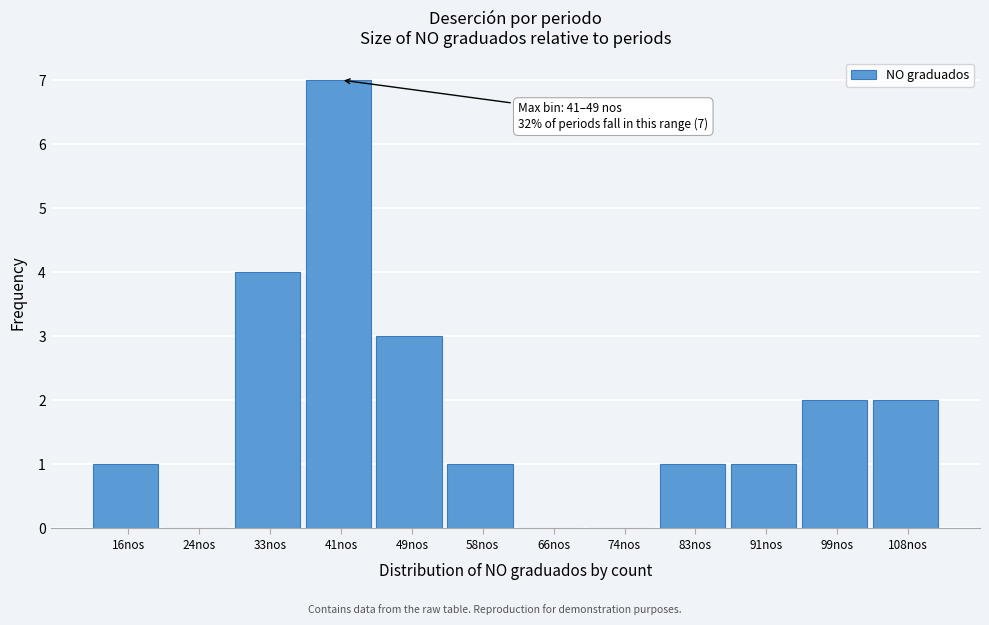

Reading right to left, extract all data points from this chart.

108nos=2	99nos=2	91nos=1	83nos=1	74nos=0	66nos=0	58nos=1	49nos=3	41nos=7	33nos=4	24nos=0	16nos=1